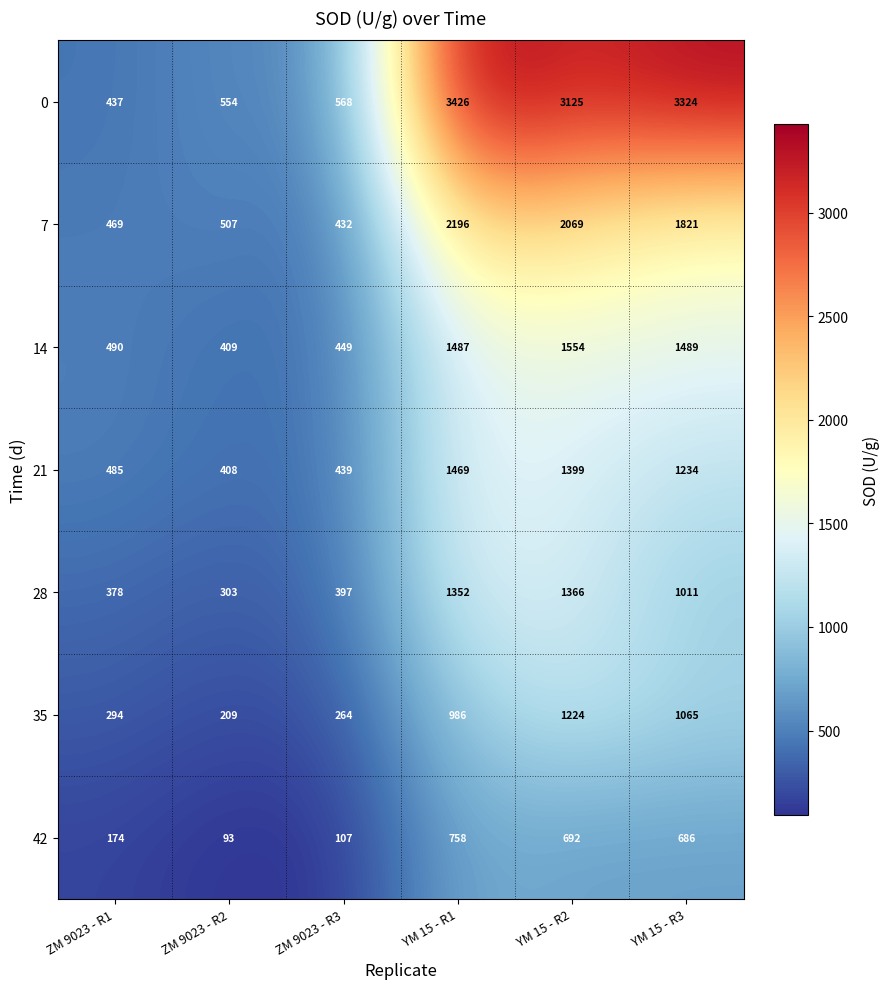

What is the difference between the second highest and second lowest values in the 35 series?

801